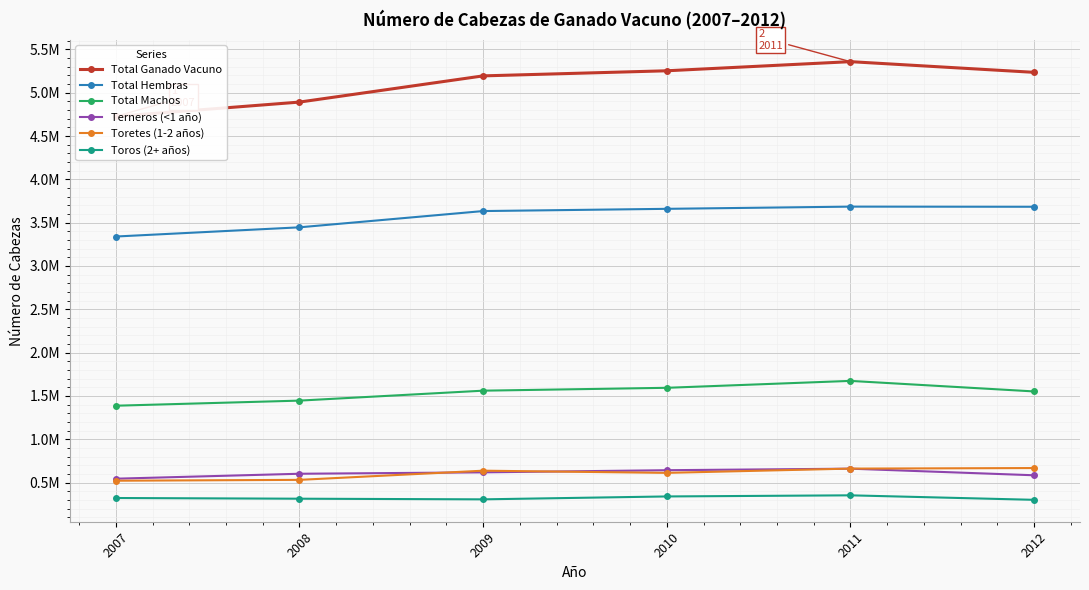

What is the spread (max minus min) of values at 2009?

4888665